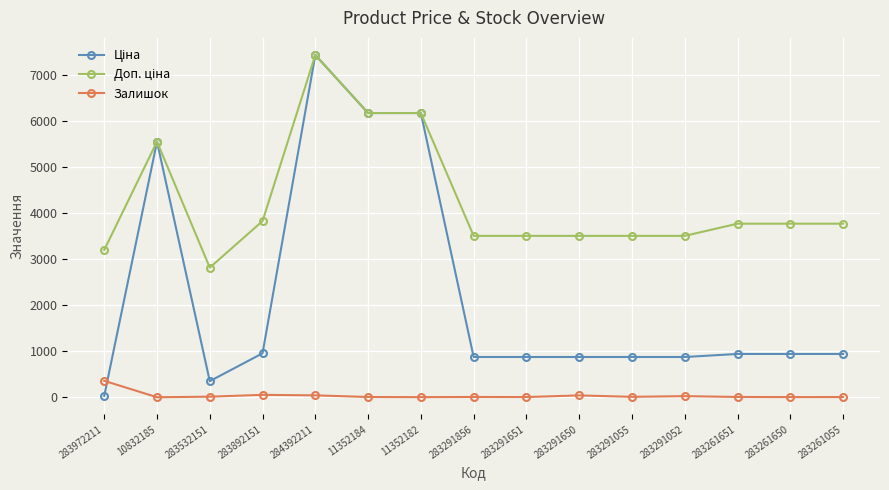

What is the greatest value displayed?

7444.6